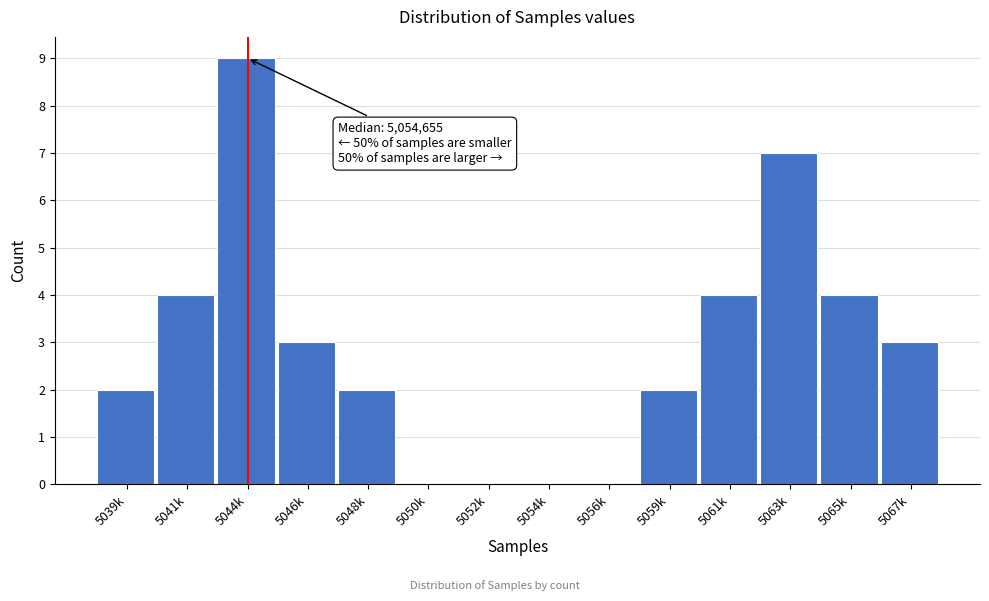

Reading left to right, what are all the values shown in this chart?

5039k=2	5041k=4	5044k=9	5046k=3	5048k=2	5050k=0	5052k=0	5054k=0	5056k=0	5059k=2	5061k=4	5063k=7	5065k=4	5067k=3